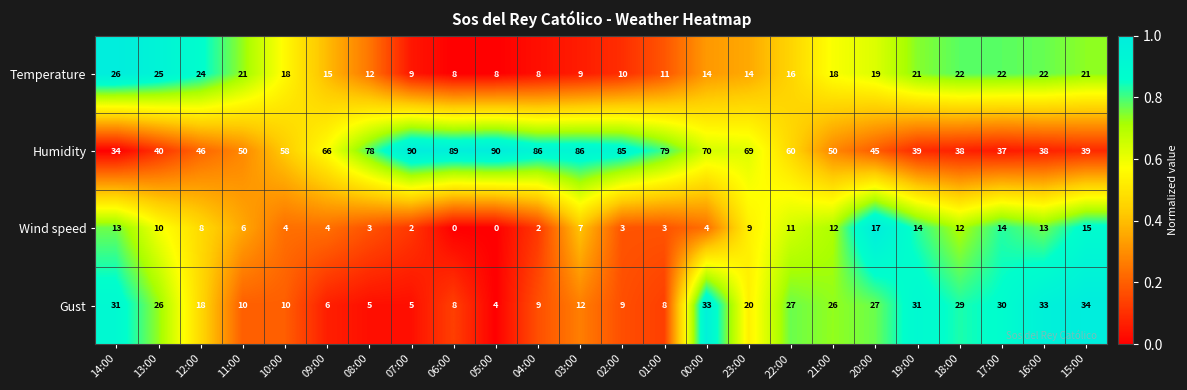

The Humidity series shows 37 at 17:00. True or false?

True